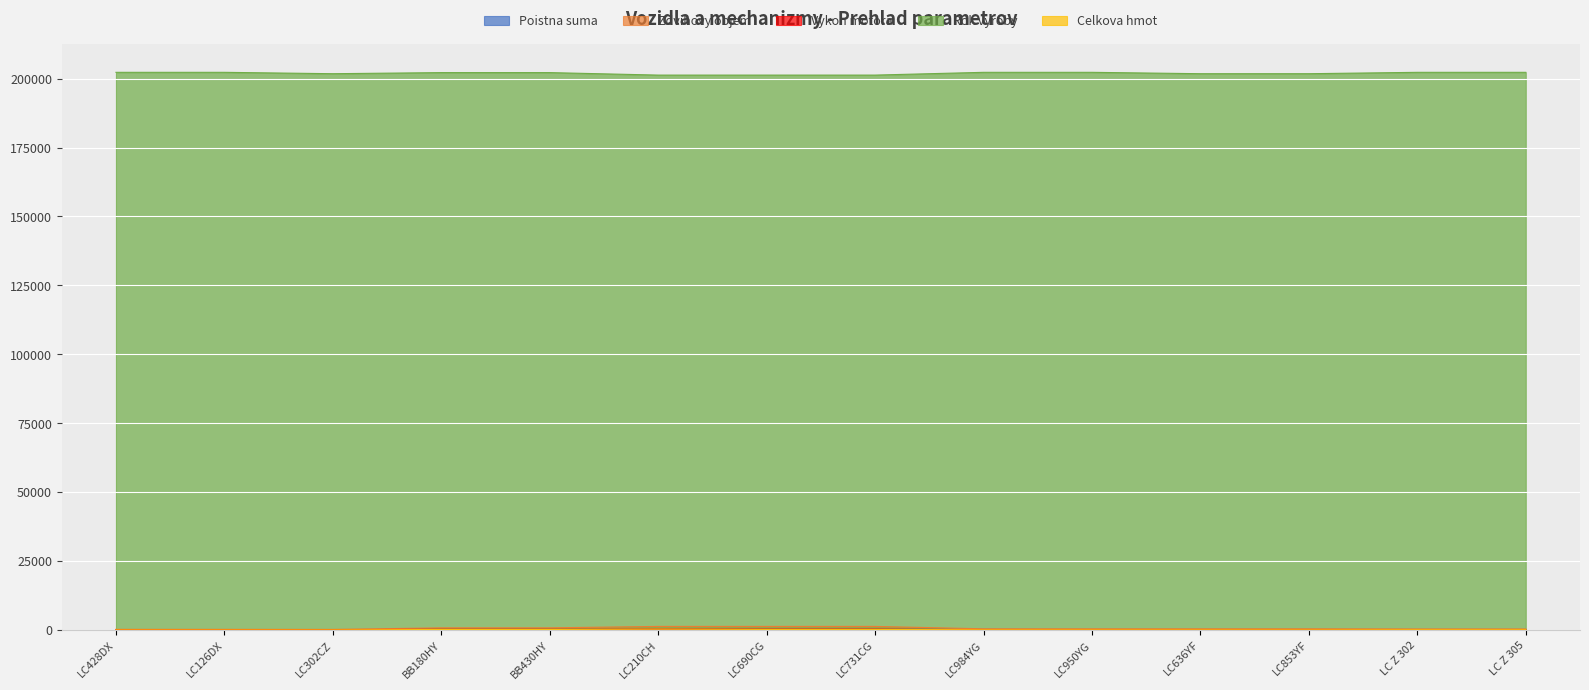

What is the highest value of the Celkova hmot series?

300.0